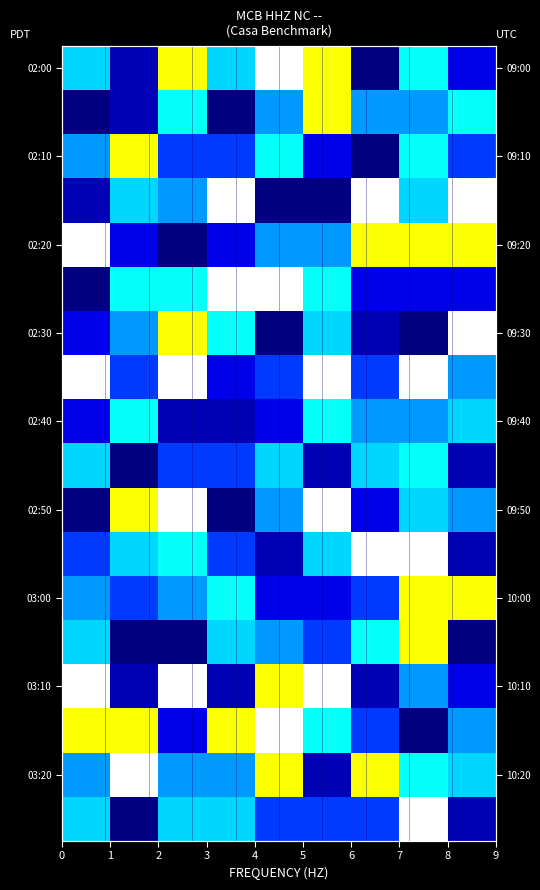

What is the smallest value displayed?

1